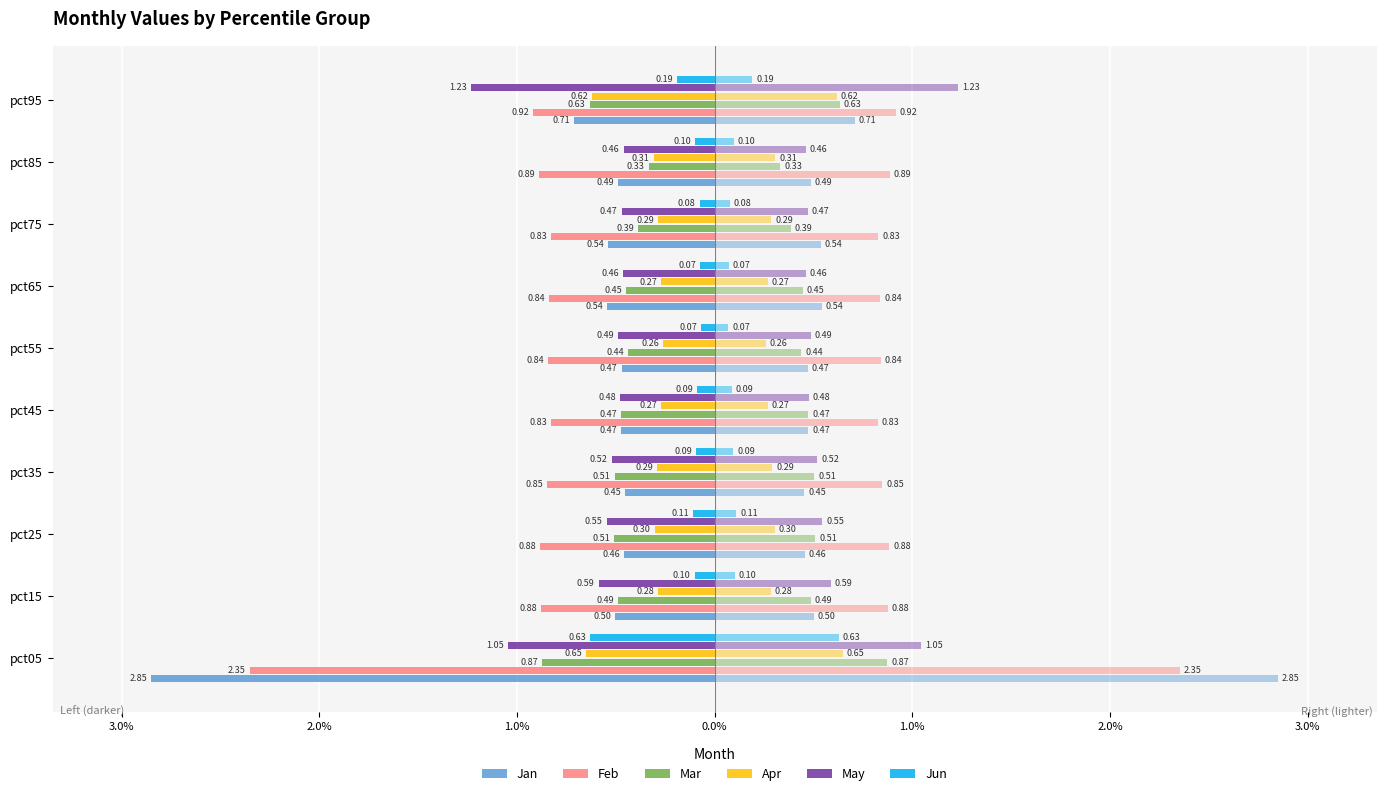

What is the difference between the maximum and second lowest values in the Apr series?

0.4